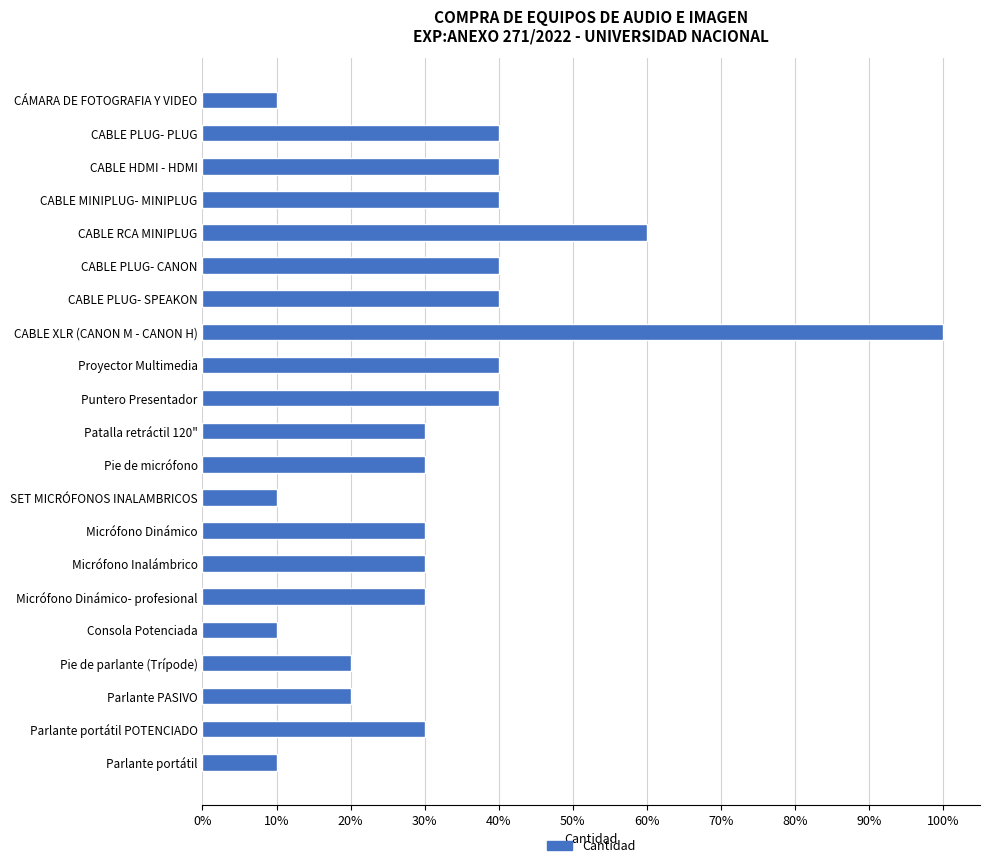

What is the sum of all values?

7.0